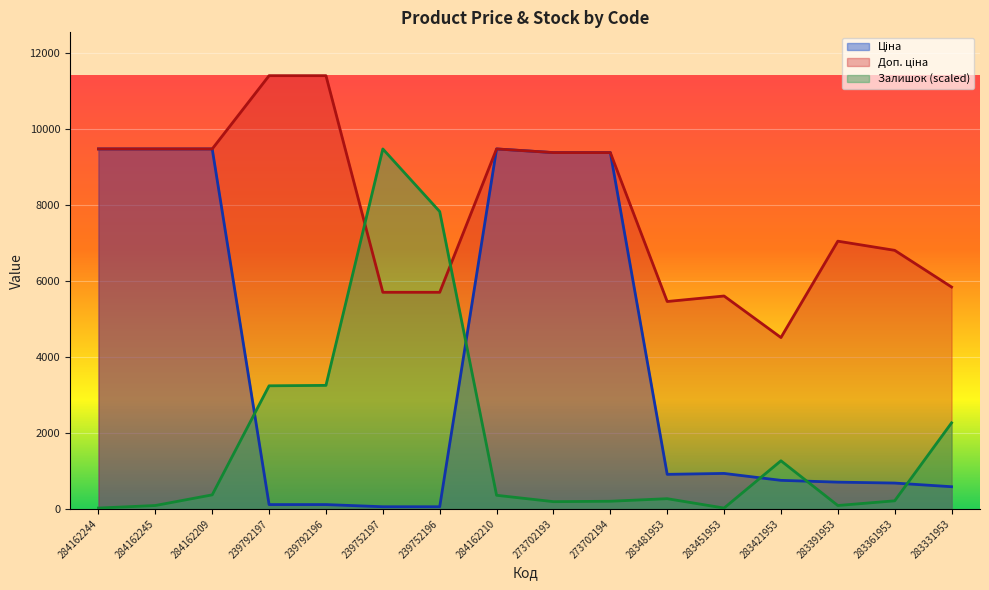

At which label is Ціна closest to 4768?

283451953